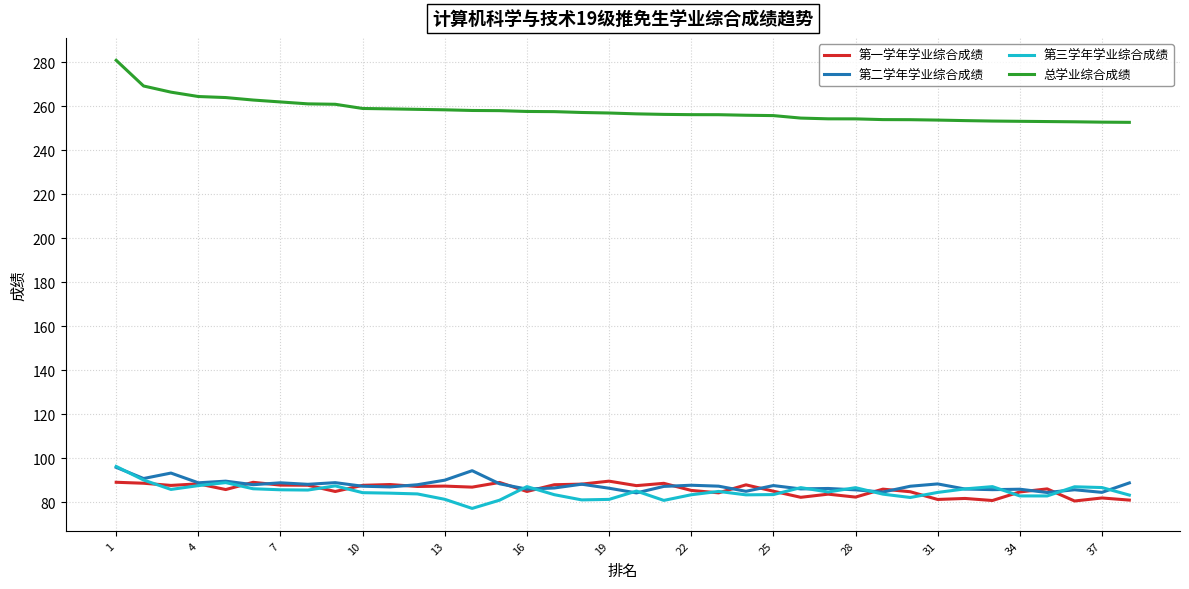

Which series has the largest total across all categories?

总学业综合成绩